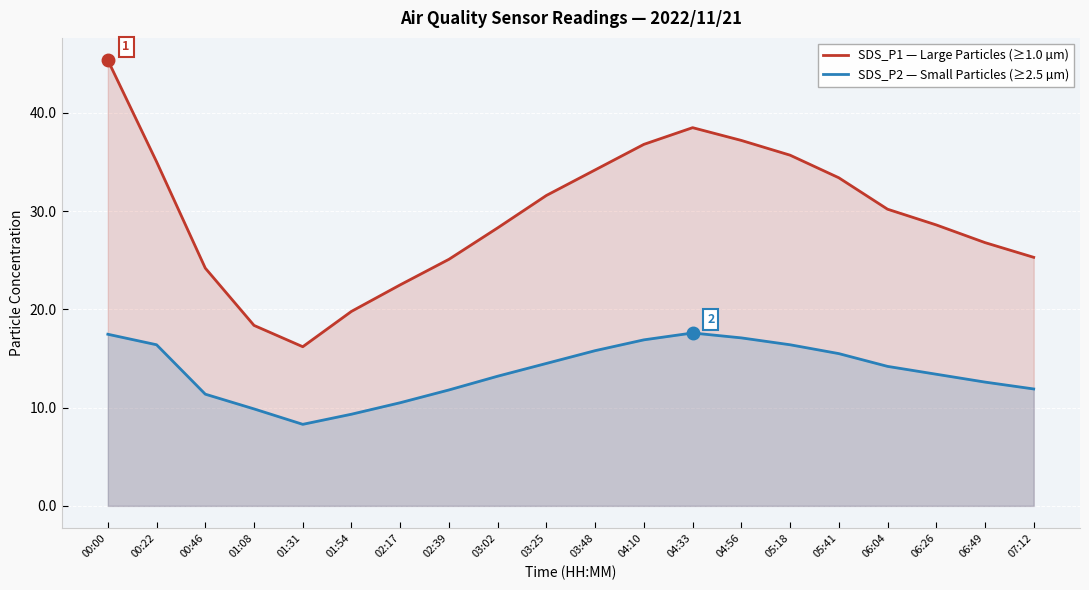

Is the value of SDS_P1 — Large Particles (≥1.0 µm) at 00:00 greater than the value of SDS_P2 — Small Particles (≥2.5 µm) at 00:00?

Yes